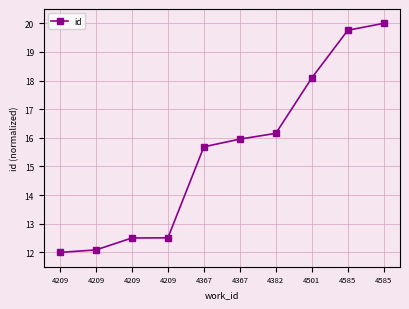

What is the ratio of the value at 4382 to the value at 4367?

1.0